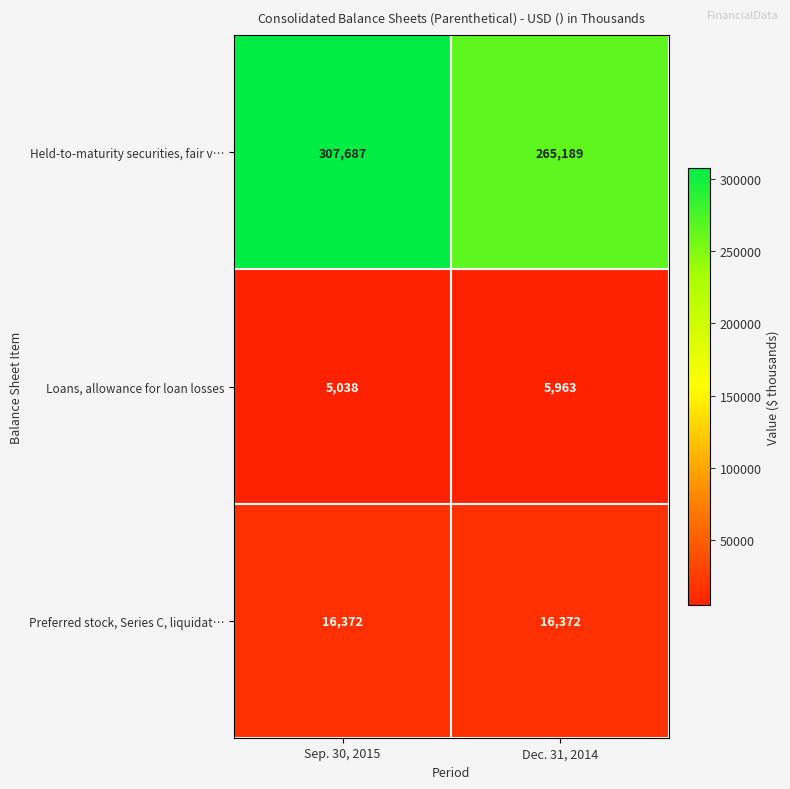

Which series has the largest total across all categories?

Held-to-maturity securities, fair v…